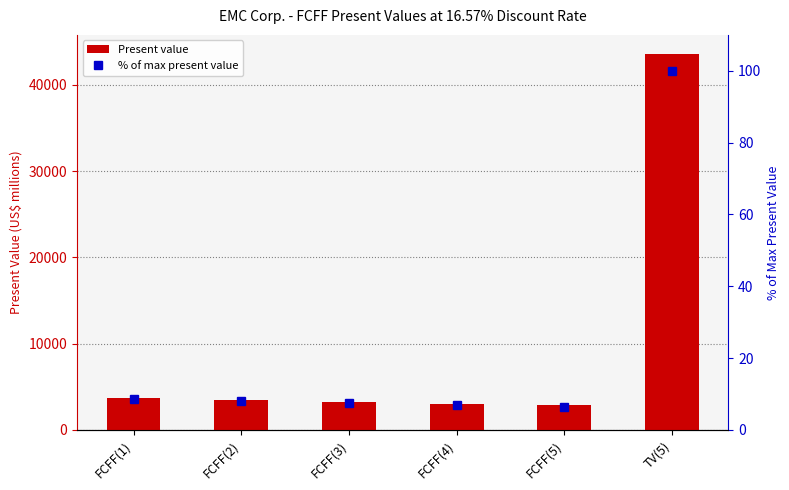

What are all the series names shown in the legend?

Present value, % of max present value